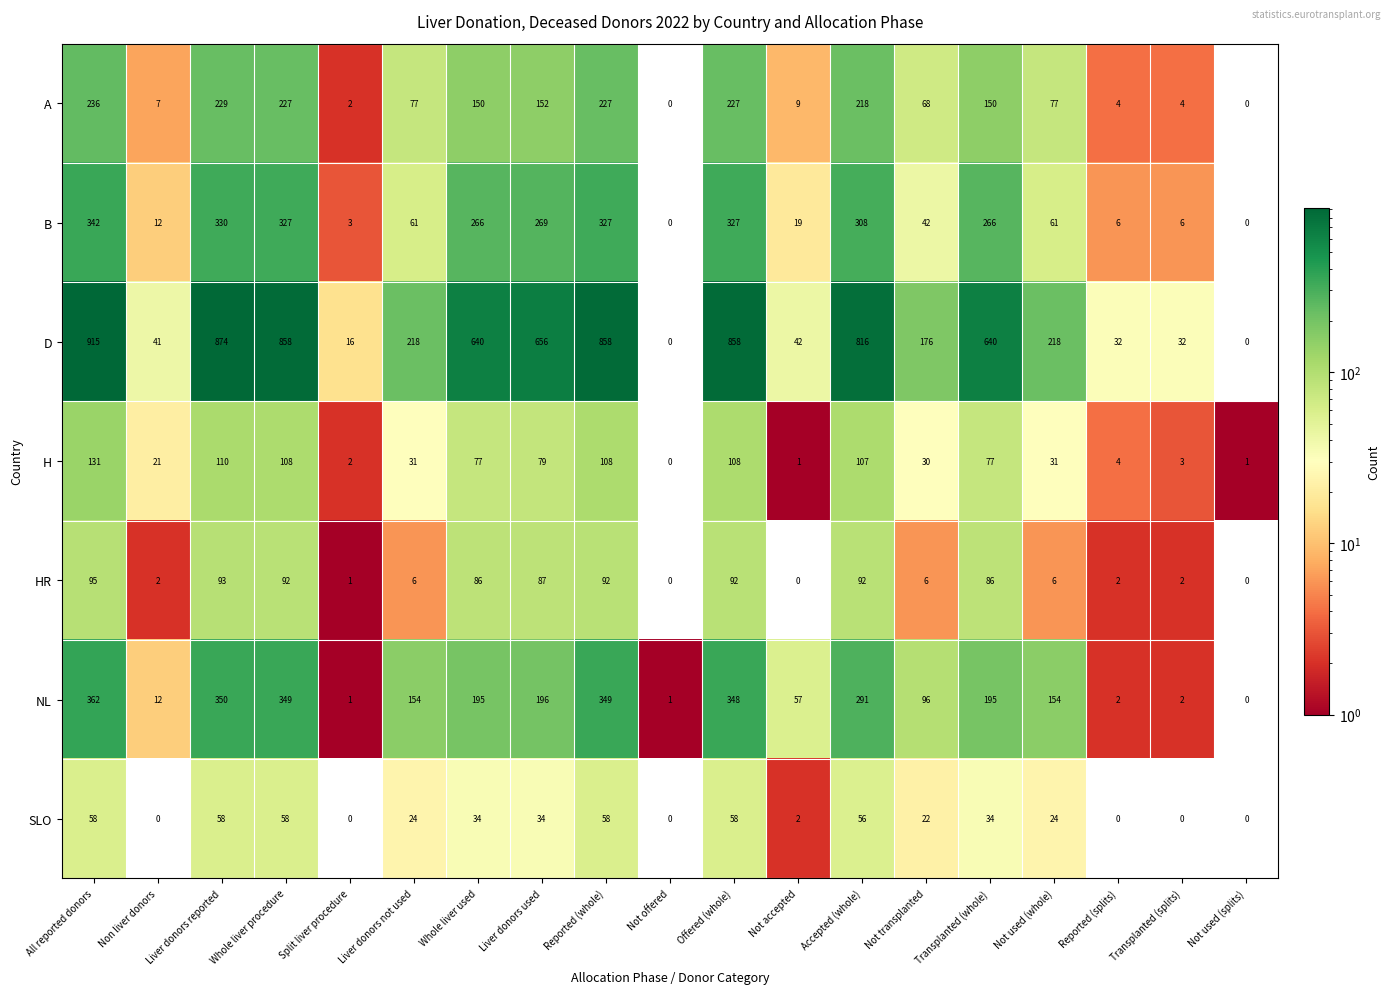

What is the maximum value for D?

915